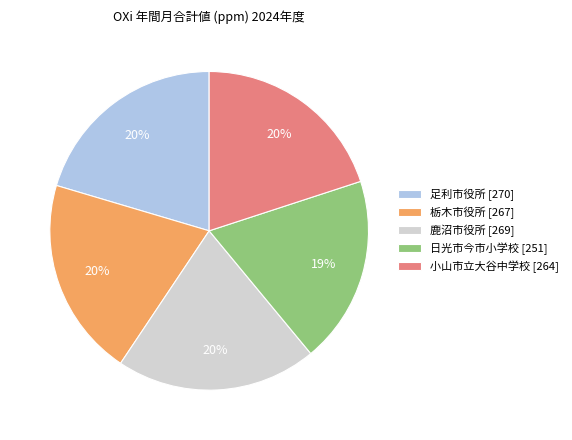

Which slice is the smallest?

日光市今市小学校